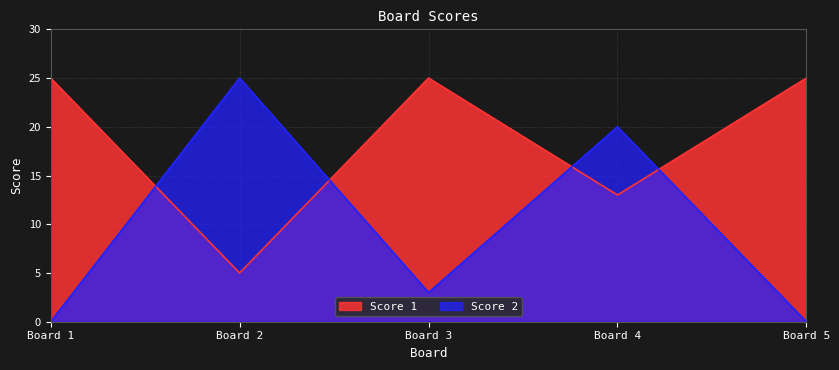

Rank the series at Board 4 from lowest to highest value.

Score 1, Score 2